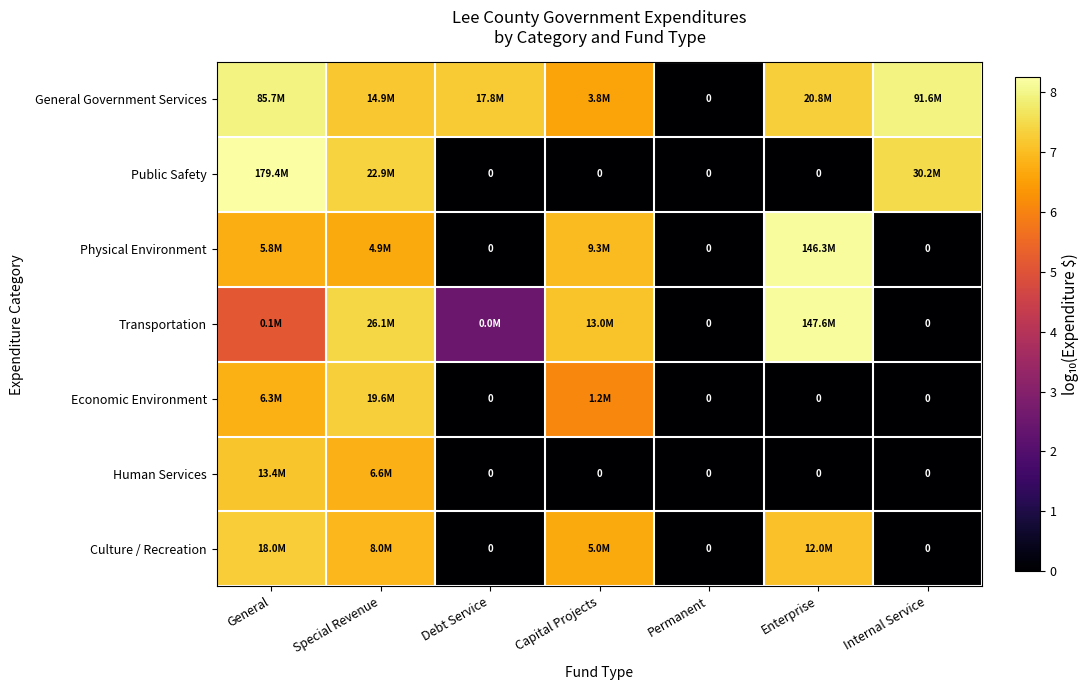

The Culture / Recreation series shows 10.9 at Capital Projects. True or false?

False